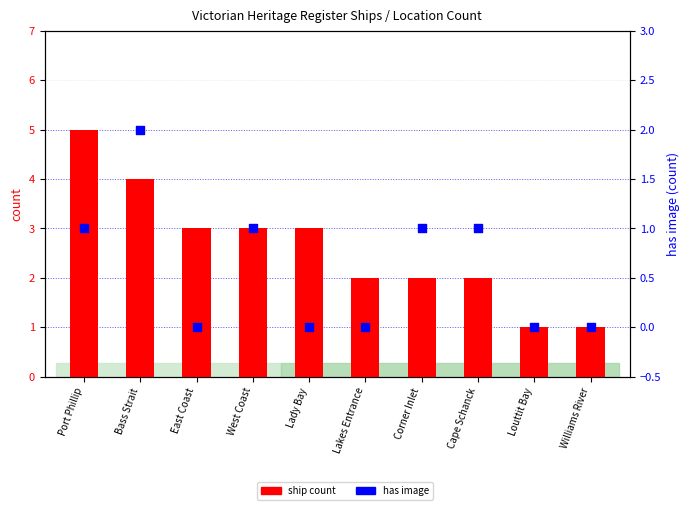

Is the value of has image at Williams River greater than the value of ship count at Louttit Bay?

No